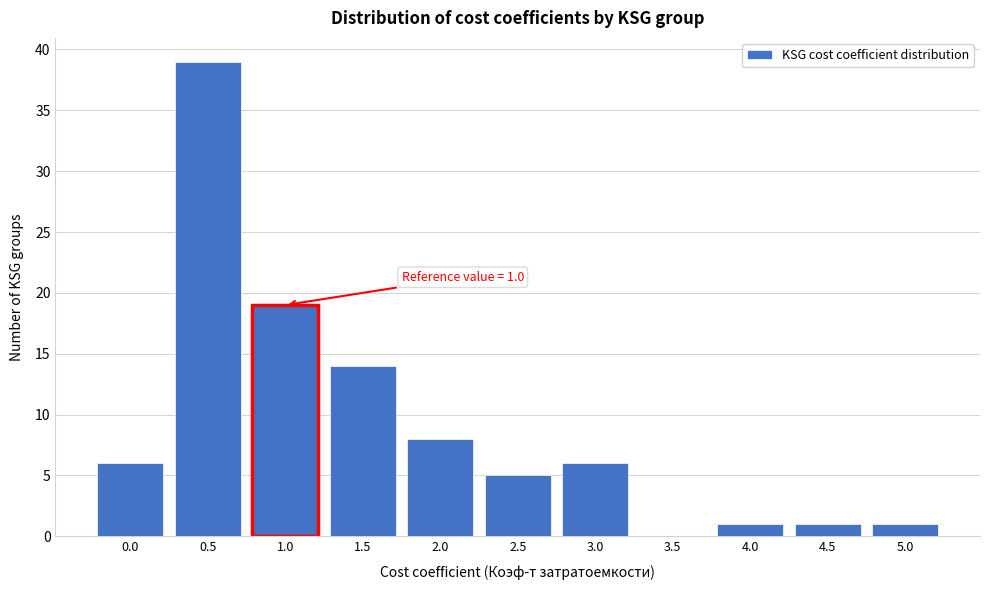

Reading left to right, list all the values displayed in this chart.

0.0=6	0.5=39	1.0=19	1.5=14	2.0=8	2.5=5	3.0=6	3.5=0	4.0=1	4.5=1	5.0=1